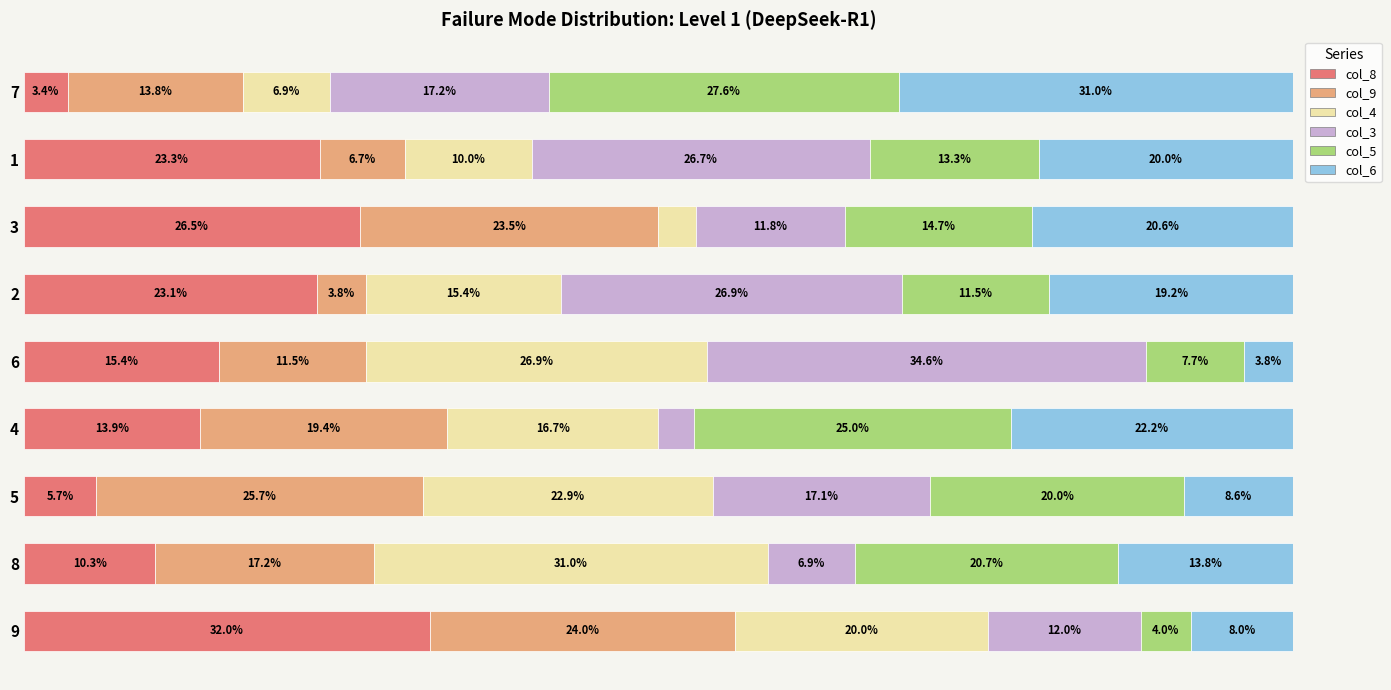

What are all the series names shown in the legend?

col_8, col_9, col_4, col_3, col_5, col_6